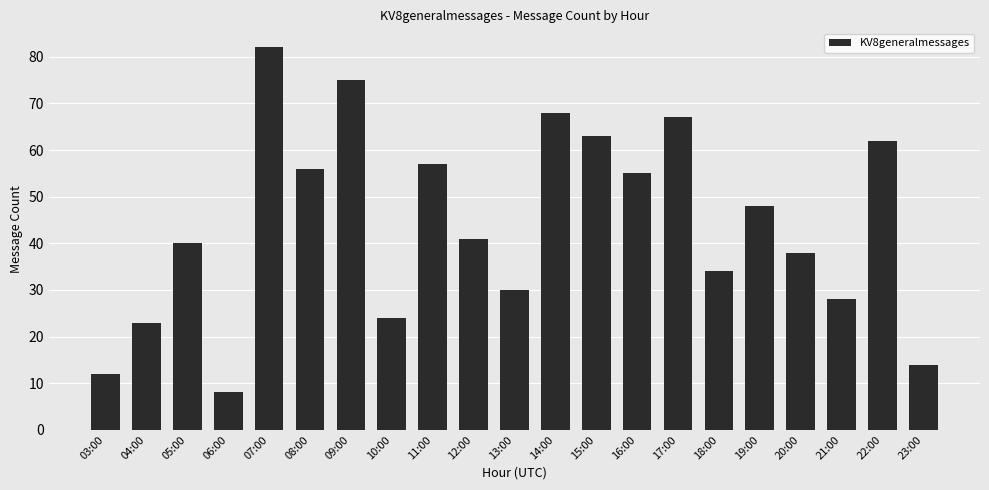

What is the value of the 11th bar from the left?

30